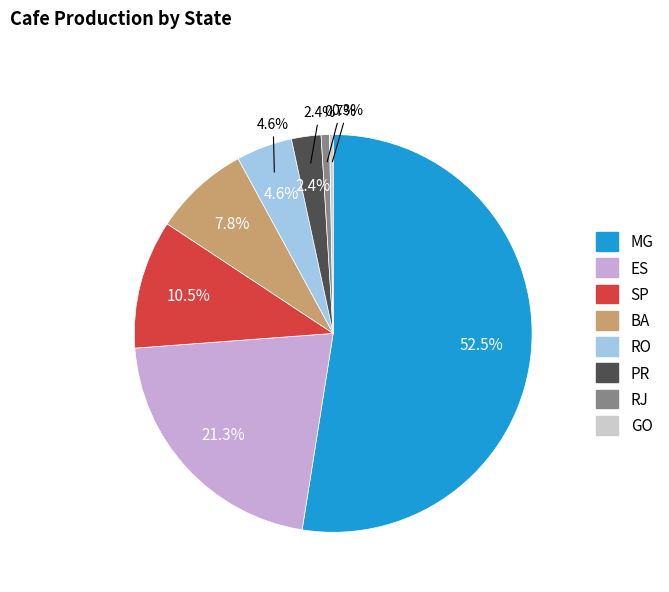

To the nearest percent, what is the difference between the PR and RO slice percentages?

2%